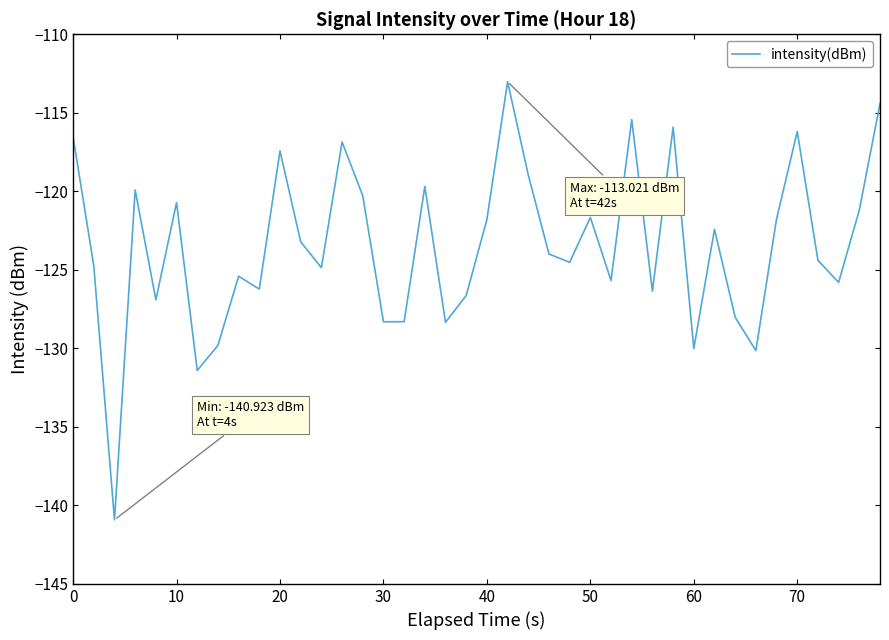

What is the difference between the maximum and minimum values?

27.9